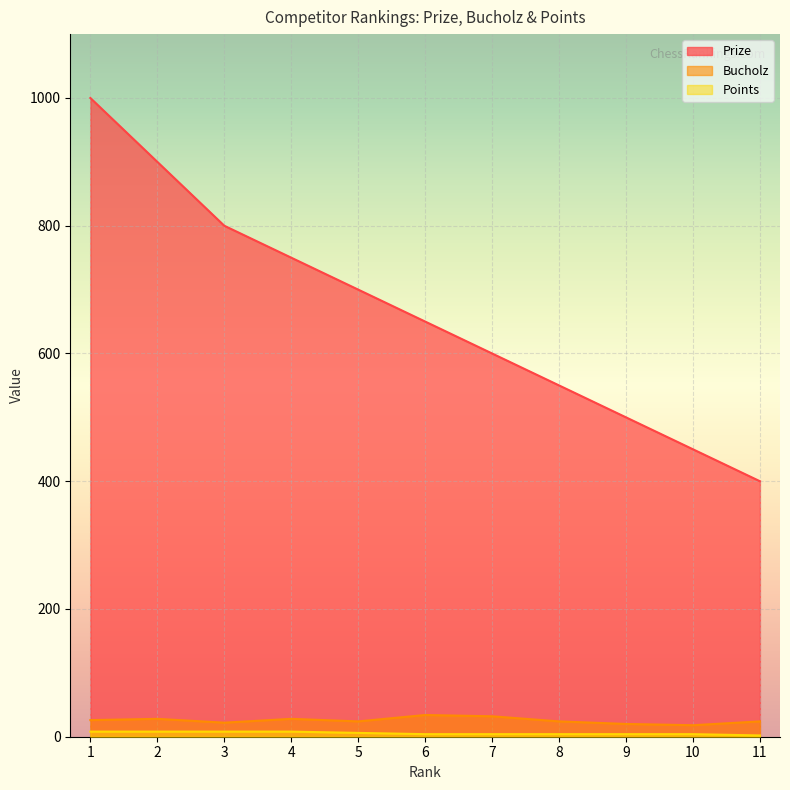

The value of Prize at 5 is 700. True or false?

True